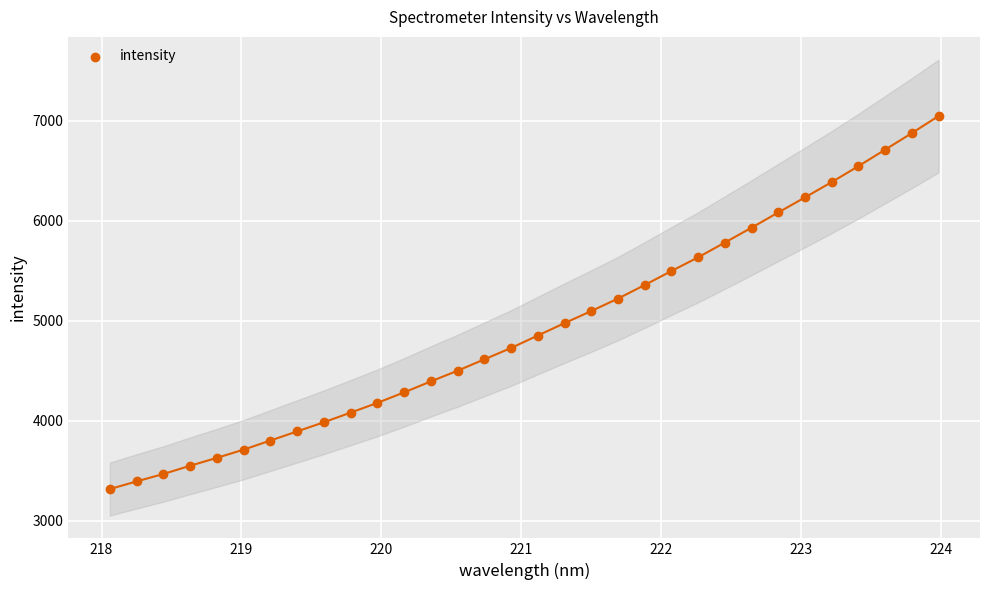

What is the range of X values (max minus min)?

5.9